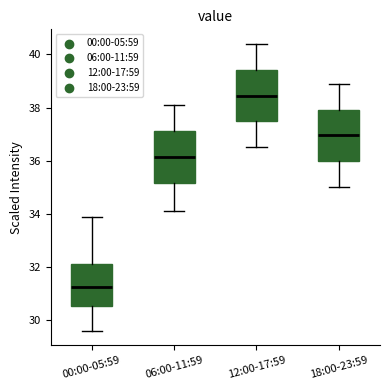

Reading left to right, read every box against the y-axis: the position of its median line, the range the box covers, and the ends of its whiskers. The values are not printed on the chart, so give them approximately, as read against the axis.

00:00-05:59: median 31.2, box 30.6 to 32.2, whiskers 29.6 to 34.0
06:00-11:59: median 36.2, box 35.2 to 37.2, whiskers 34.2 to 38.2
12:00-17:59: median 38.4, box 37.4 to 39.4, whiskers 36.6 to 40.4
18:00-23:59: median 37.0, box 36.0 to 38.0, whiskers 35.0 to 39.0